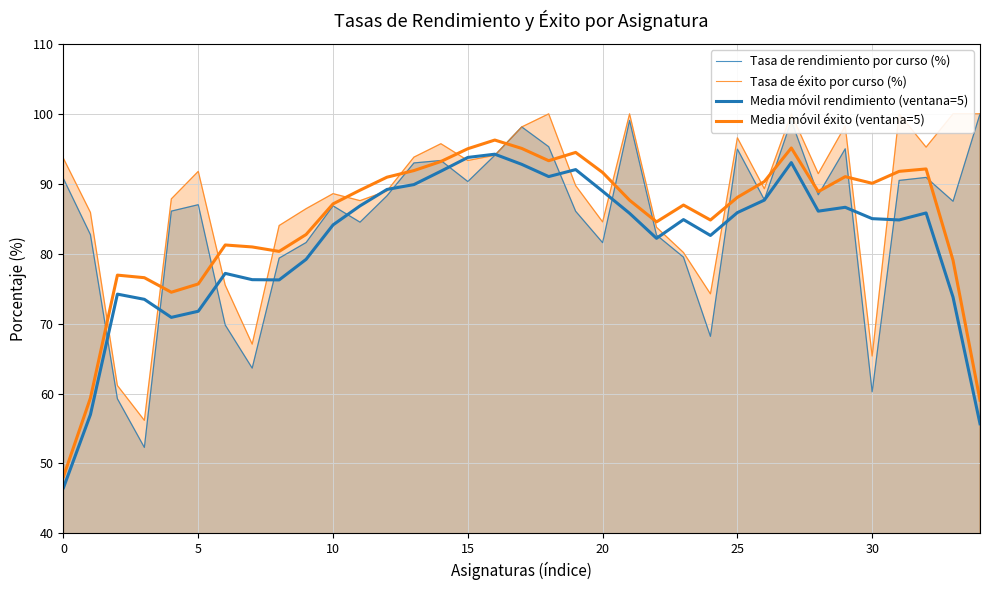

Which series ends up on top after the final intersection of Media móvil éxito (ventana=5) and Tasa de éxito por curso (%)?

Tasa de éxito por curso (%)